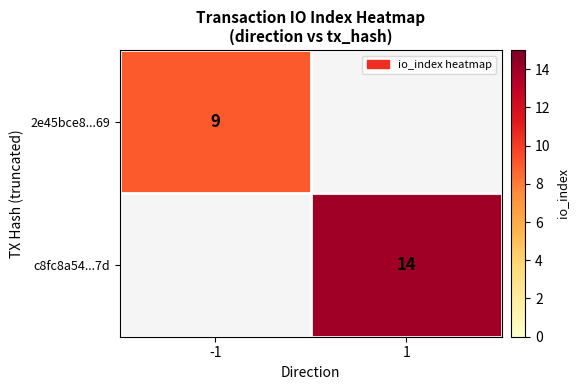

Is it true that 2e45bce8...69 equals 3.5 at -1?

False